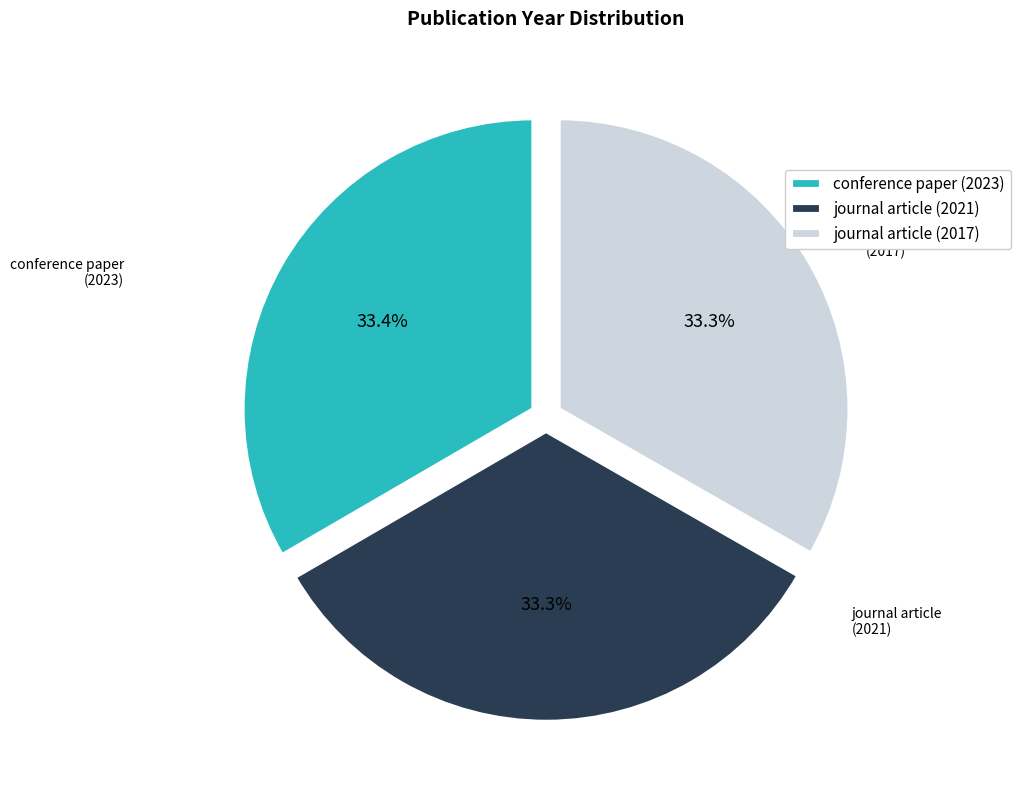

Is conference paper (2023) the majority of the pie?

No